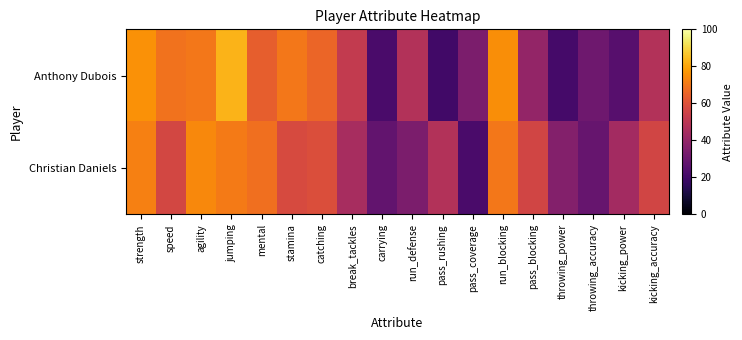

How many series are shown in this chart?

2